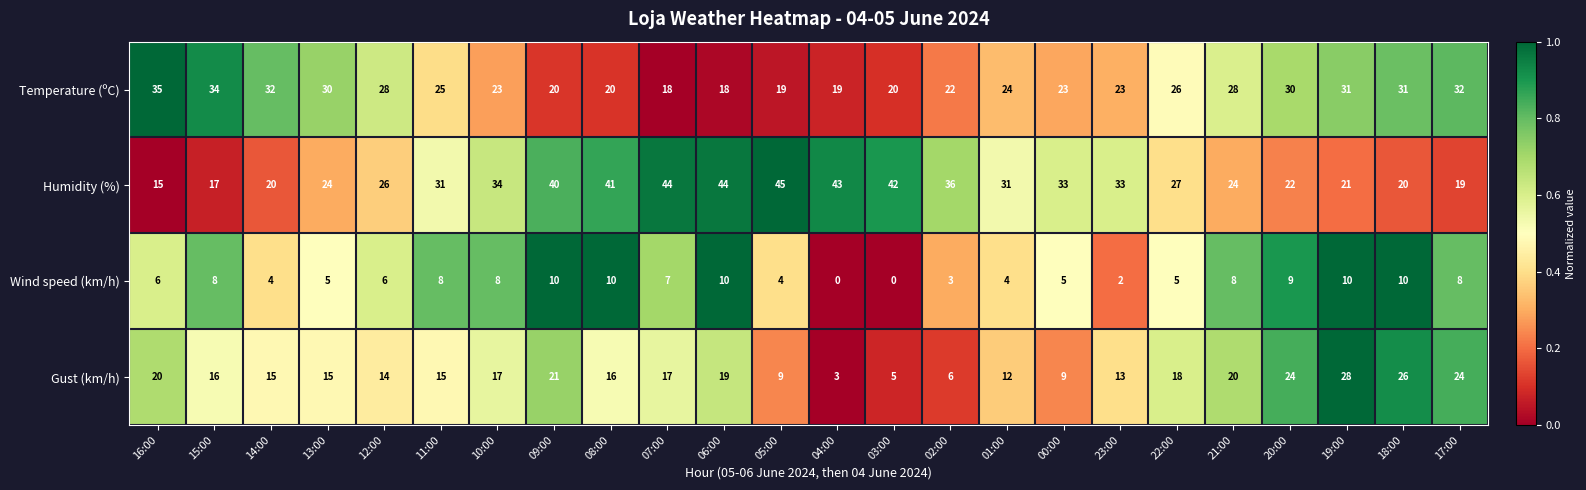

What is the spread (max minus min) of values at 09:00?

30